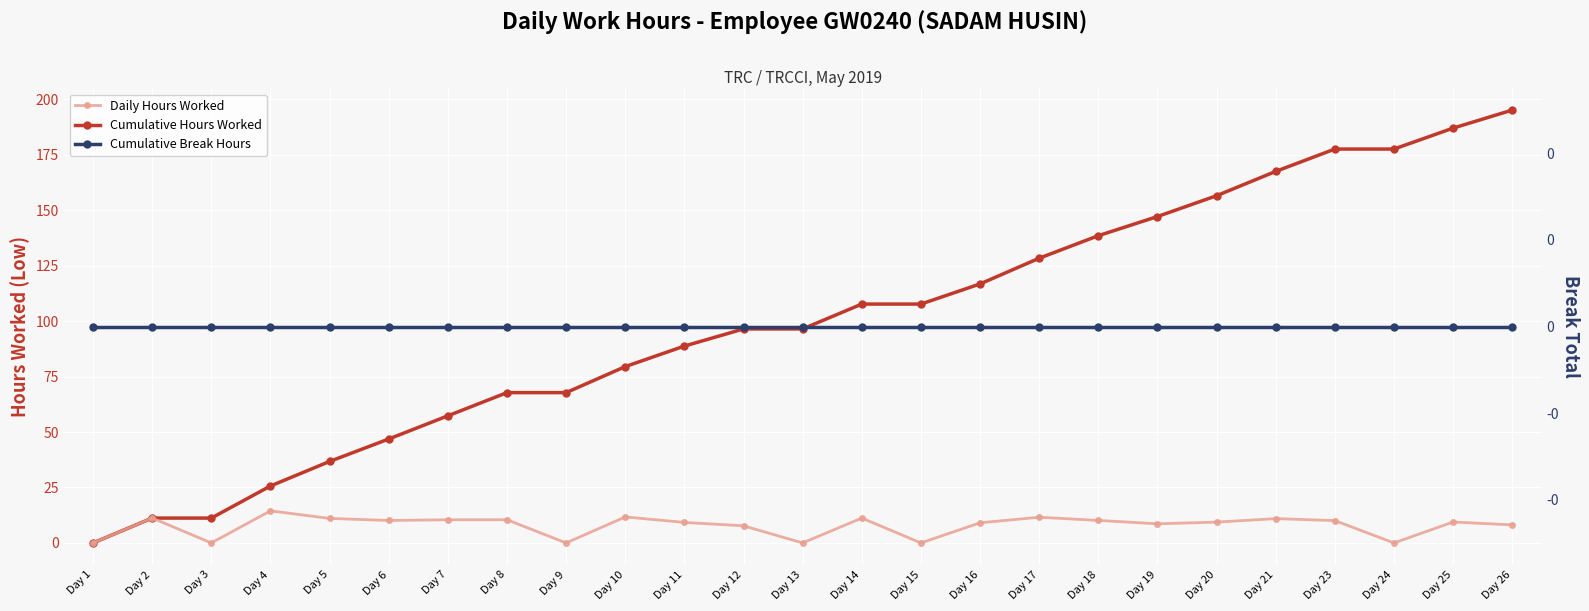

Reading left to right, list all the values displayed in this chart.

Cumulative Hours Worked: Day 1=0.0	Day 2=11.2	Day 3=11.2	Day 4=25.7	Day 5=36.7	Day 6=46.9	Day 7=57.3	Day 8=67.8	Day 9=67.8	Day 10=79.5	Day 11=88.7	Day 12=96.5	Day 13=96.5	Day 14=107.7	Day 15=107.7	Day 16=116.7	Day 17=128.3	Day 18=138.5	Day 19=147.1	Day 20=156.5	Day 21=167.5	Day 23=177.5	Day 24=177.5	Day 25=187.0	Day 26=195.1
Daily Hours Worked: Day 1=0.0	Day 2=11.2	Day 3=0.0	Day 4=14.5	Day 5=11.1	Day 6=10.1	Day 7=10.4	Day 8=10.4	Day 9=0.0	Day 10=11.7	Day 11=9.2	Day 12=7.7	Day 13=0.0	Day 14=11.2	Day 15=0.0	Day 16=9.1	Day 17=11.6	Day 18=10.2	Day 19=8.6	Day 20=9.4	Day 21=11.0	Day 23=10.1	Day 24=0.0	Day 25=9.4	Day 26=8.1
Cumulative Break Hours: Day 1=0.0	Day 2=0.0	Day 3=0.0	Day 4=0.0	Day 5=0.0	Day 6=0.0	Day 7=0.0	Day 8=0.0	Day 9=0.0	Day 10=0.0	Day 11=0.0	Day 12=0.0	Day 13=0.0	Day 14=0.0	Day 15=0.0	Day 16=0.0	Day 17=0.0	Day 18=0.0	Day 19=0.0	Day 20=0.0	Day 21=0.0	Day 23=0.0	Day 24=0.0	Day 25=0.0	Day 26=0.0